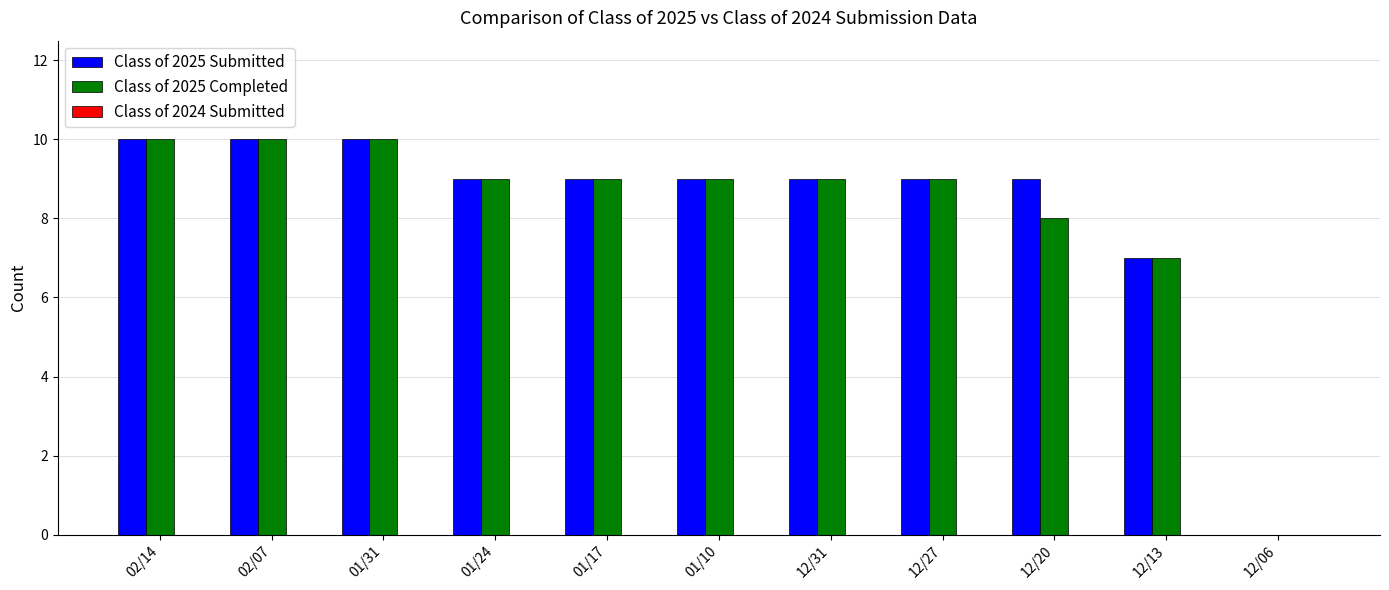

Is the value of Class of 2025 Completed at 12/20 greater than the value of Class of 2025 Submitted at 12/27?

No